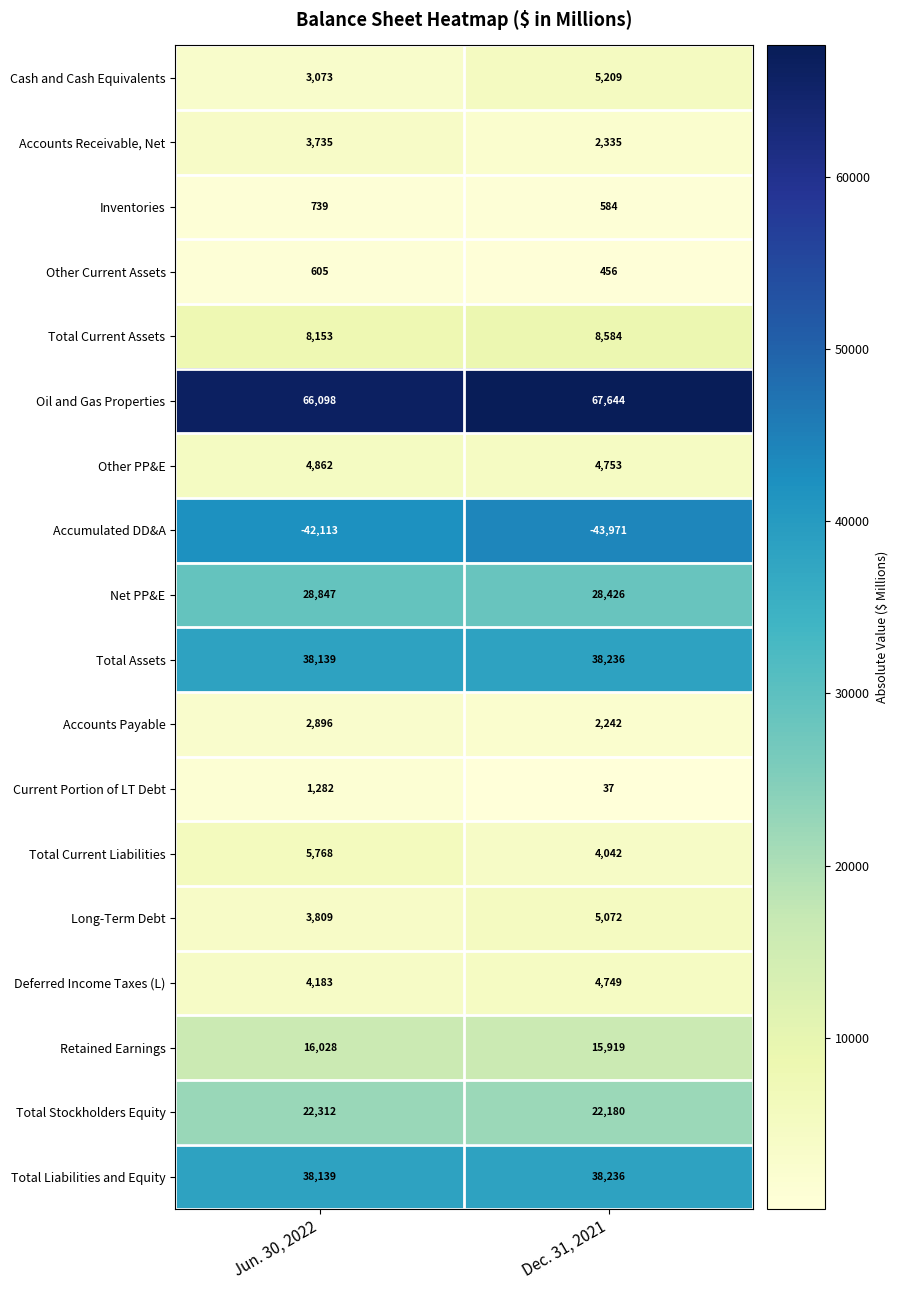

List the labels in order of Total Current Assets value, largest first.

Dec. 31, 2021, Jun. 30, 2022